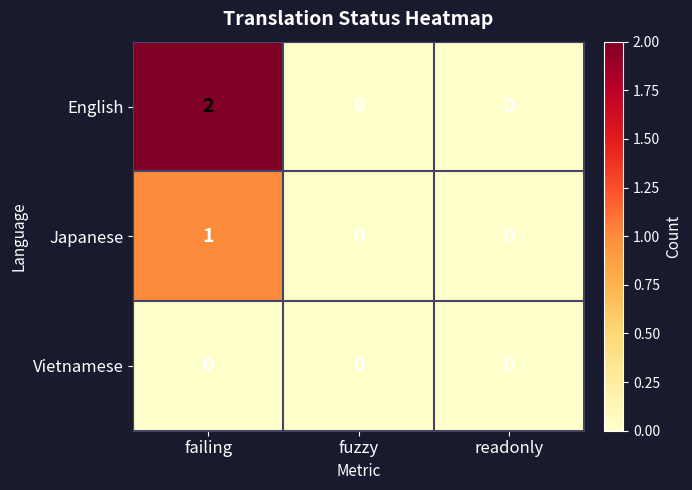

Reading left to right, what are all the values shown in this chart?

English: 2	0	0
Japanese: 1	0	0
Vietnamese: 0	0	0